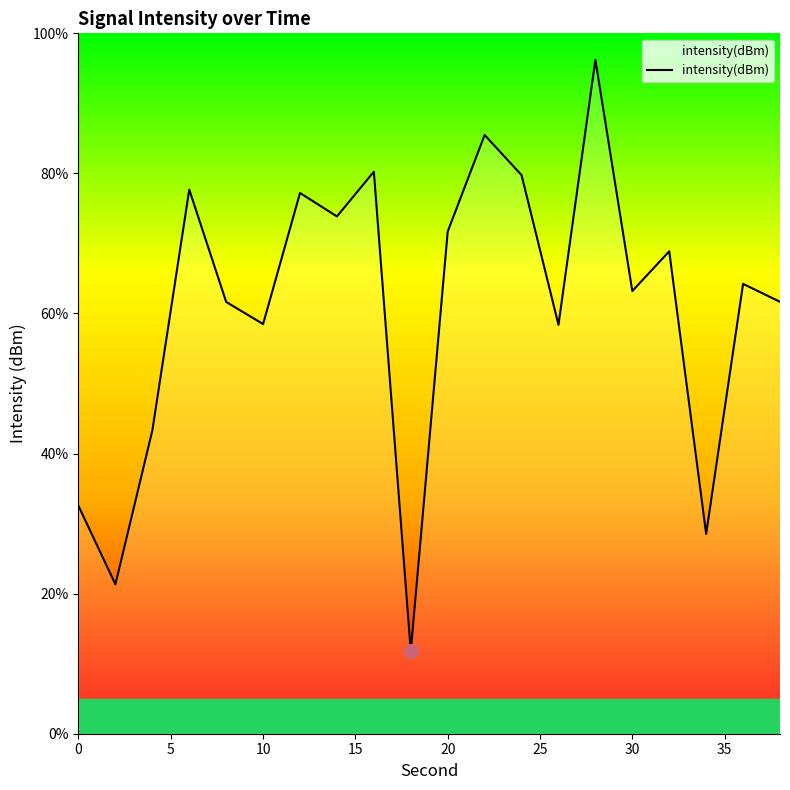

True or false: the data has more than 0 interior local peaks.

True